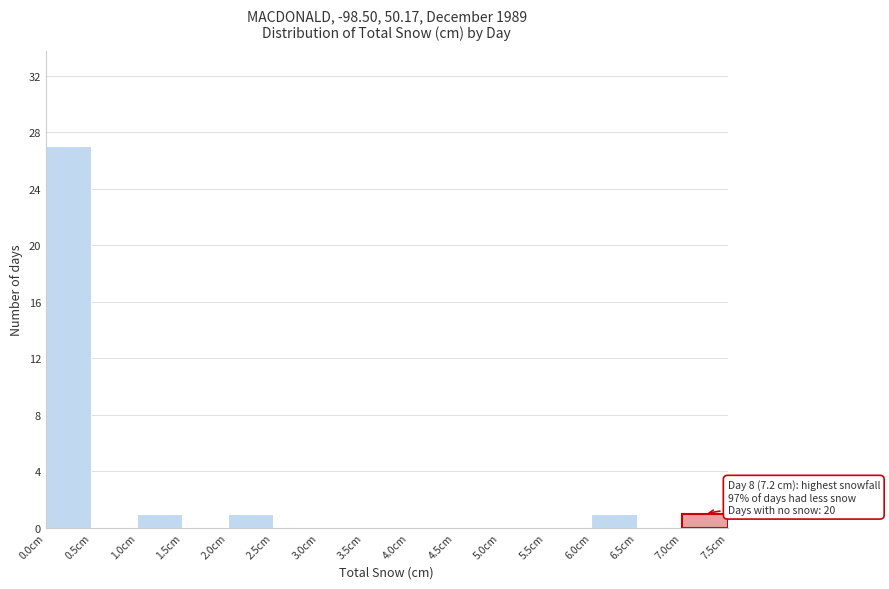

Which range on the x-axis has the tallest bar?

0.0 to 0.5